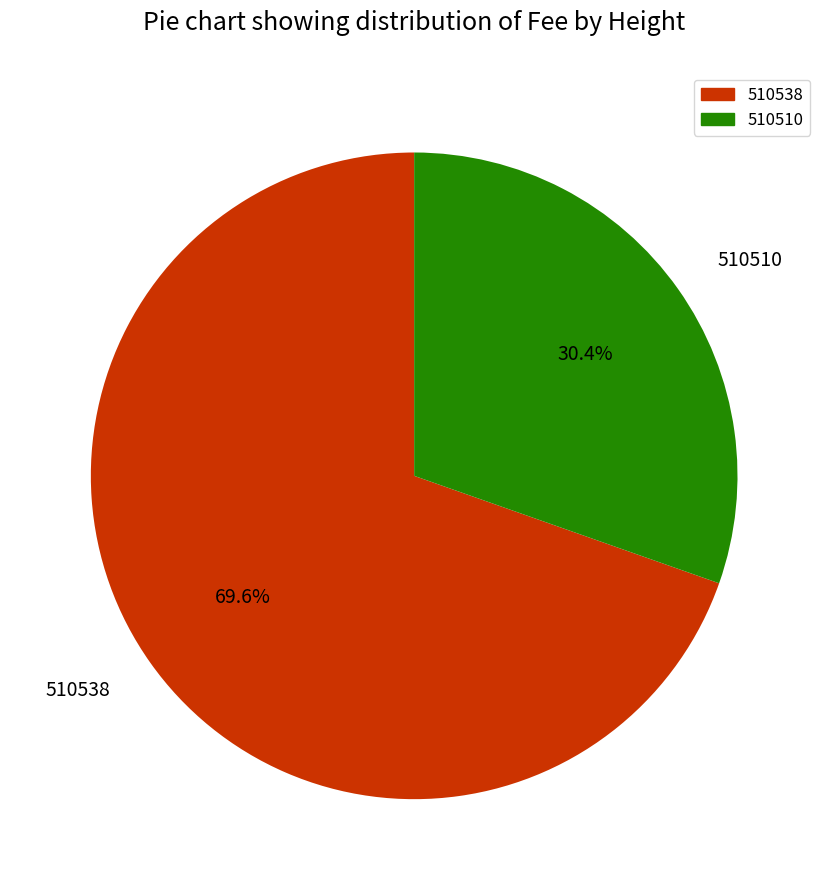

How many slices are in this pie chart?

2